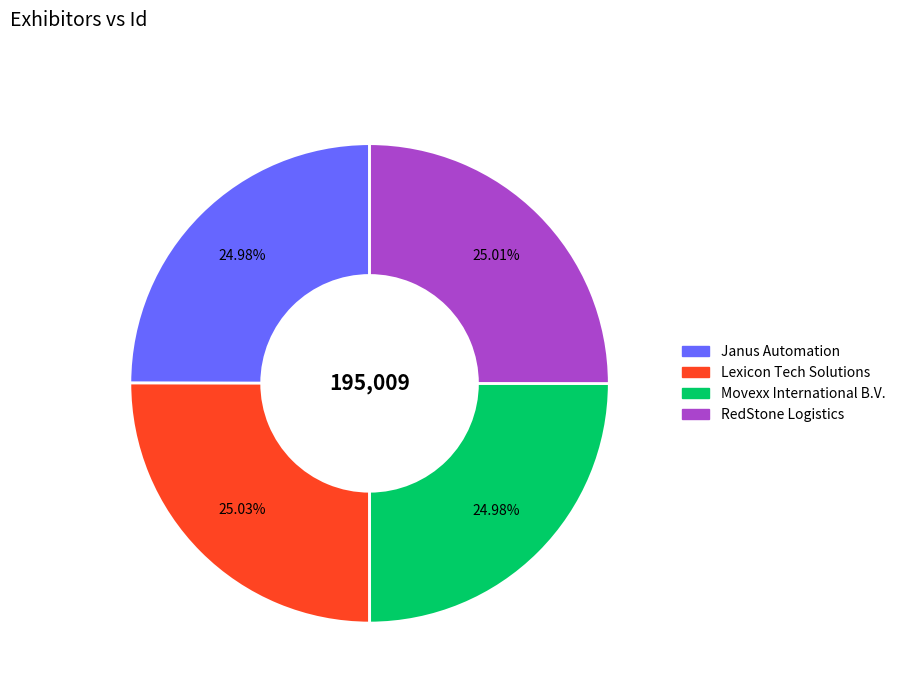

Is there any slice that represents more than half of the pie?

No